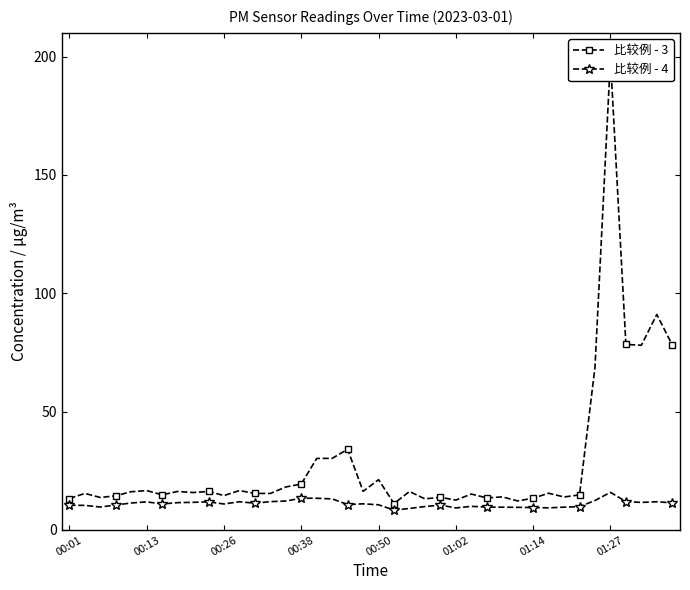

What is the difference between the 比较例 - 3 values at 16 and 11?

13.6